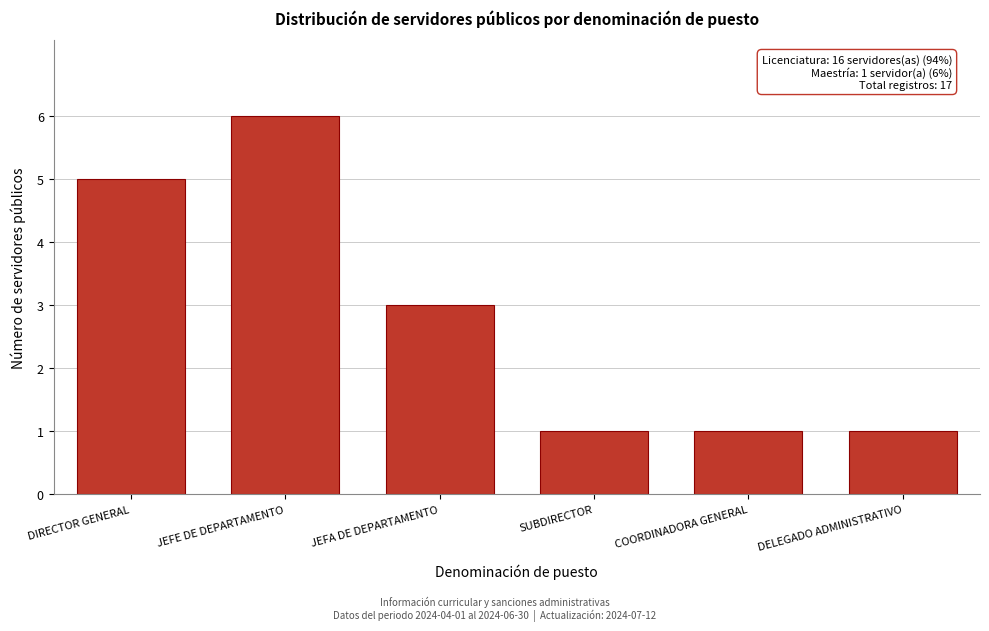

Reading left to right, transcribe all the data shown in this chart.

5	6	3	1	1	1